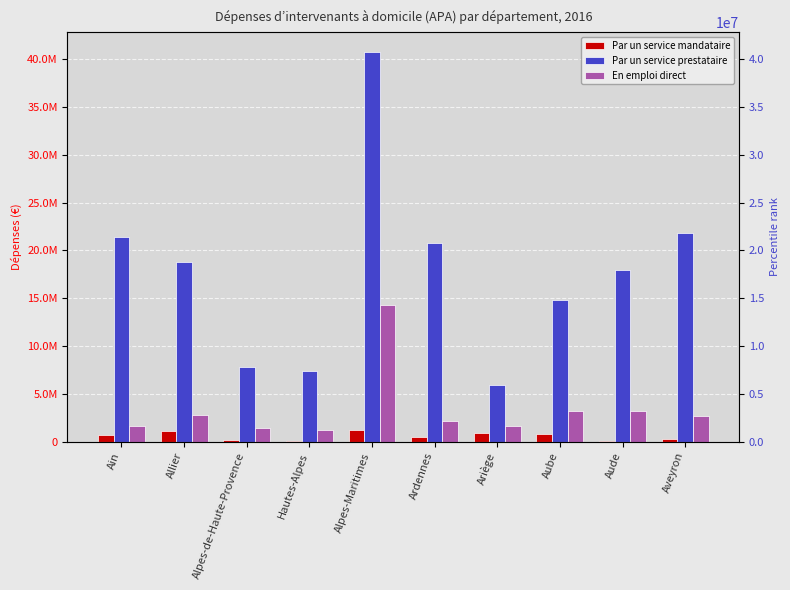

Is it true that Par un service mandataire equals 936375 at Ariège?

True